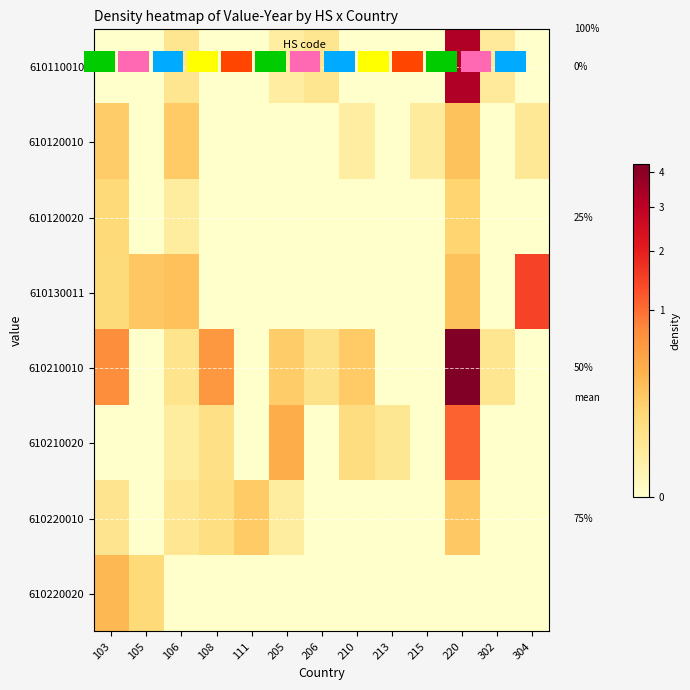

Which category has the lowest value in the 610110010 series?

103